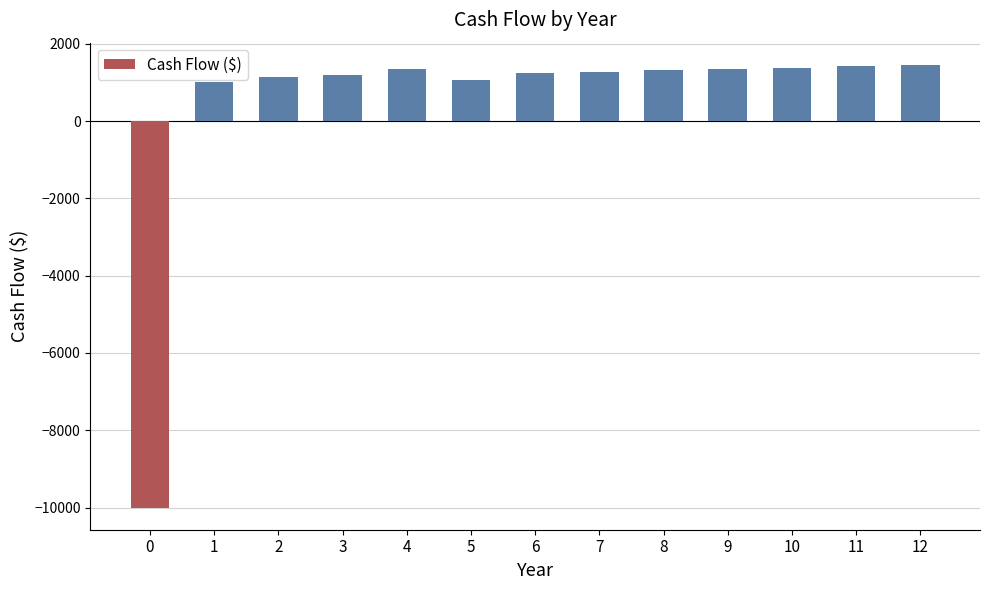

Where does the data first go above 1280?

4